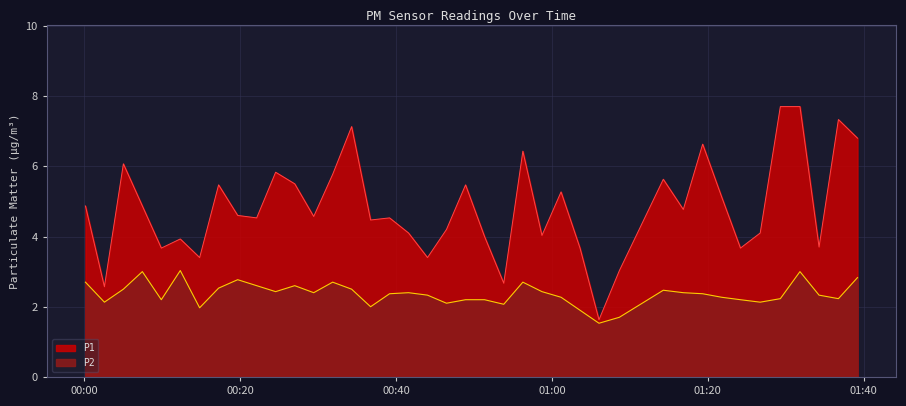

Reading left to right, extract all data points from this chart.

P1: 4.9	2.6	6.1	4.9	3.7	3.9	3.4	5.5	4.6	4.5	5.8	5.5	4.6	5.8	7.1	4.5	4.5	4.1	3.4	4.2	5.5	4.0	2.7	6.4	4.0	5.3	3.7	1.6	3.0	5.6	4.8	6.6	5.1	3.7	4.1	7.7	7.7	3.7	7.3	6.8
P2: 2.7	2.1	2.5	3.0	2.2	3.0	2.0	2.5	2.8	2.6	2.4	2.6	2.4	2.7	2.5	2.0	2.4	2.4	2.3	2.1	2.2	2.2	2.1	2.7	2.4	2.3	1.9	1.5	1.7	2.5	2.4	2.4	2.3	2.2	2.1	2.2	3.0	2.3	2.2	2.8